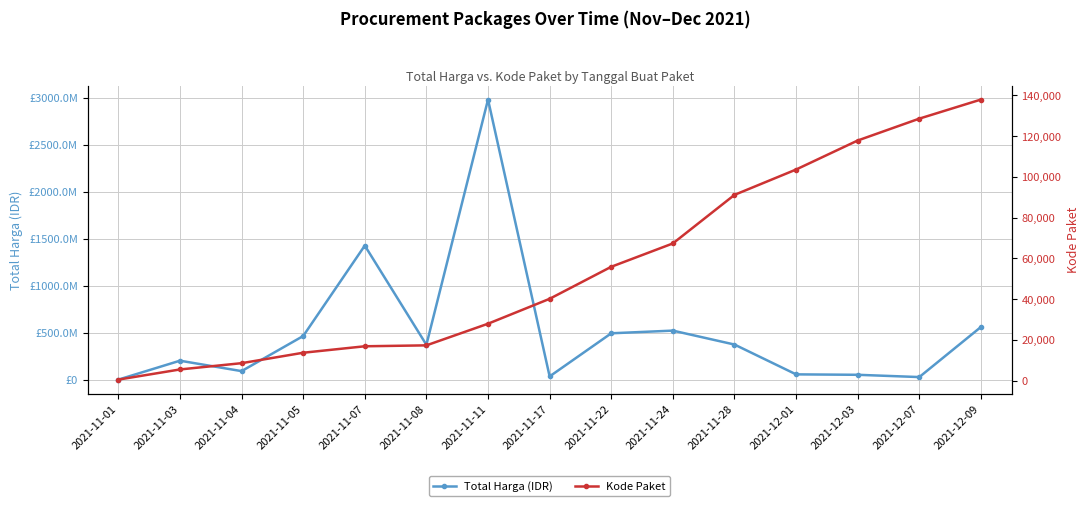

Where is Total Harga (IDR) nearest to the value 1489648420?

2021-11-07